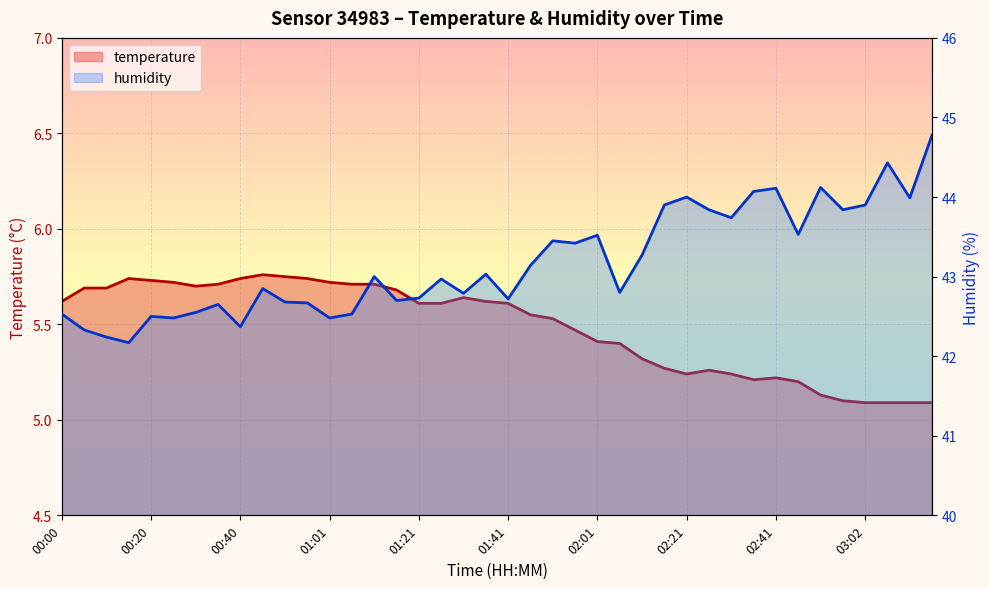

How many series are shown in this chart?

2